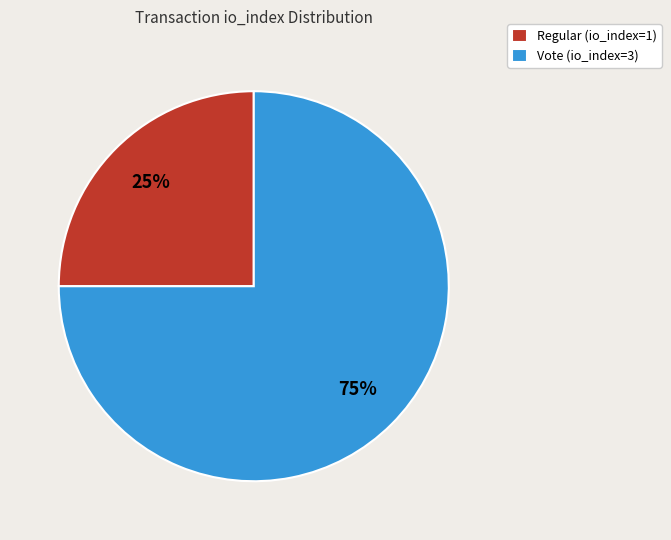

To the nearest percent, what is the combined percentage of Regular (io_index=1) and Vote (io_index=3)?

100%